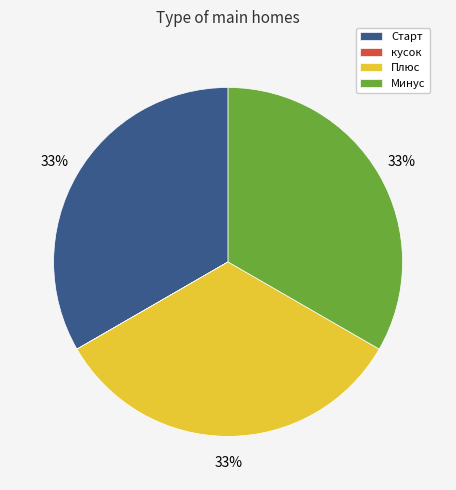

Combined, do Плюс and Старт account for over 50%?

Yes